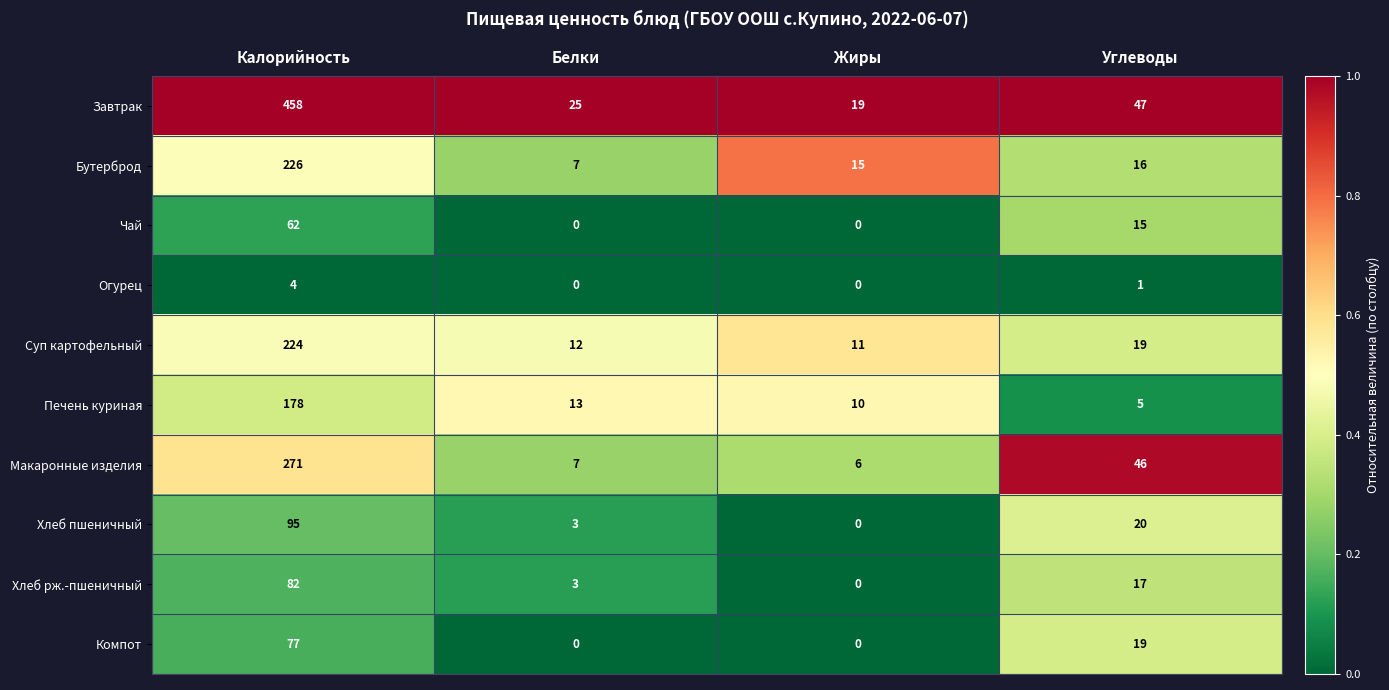

Between Калорийность and Белки, which series saw the biggest shift?

Завтрак